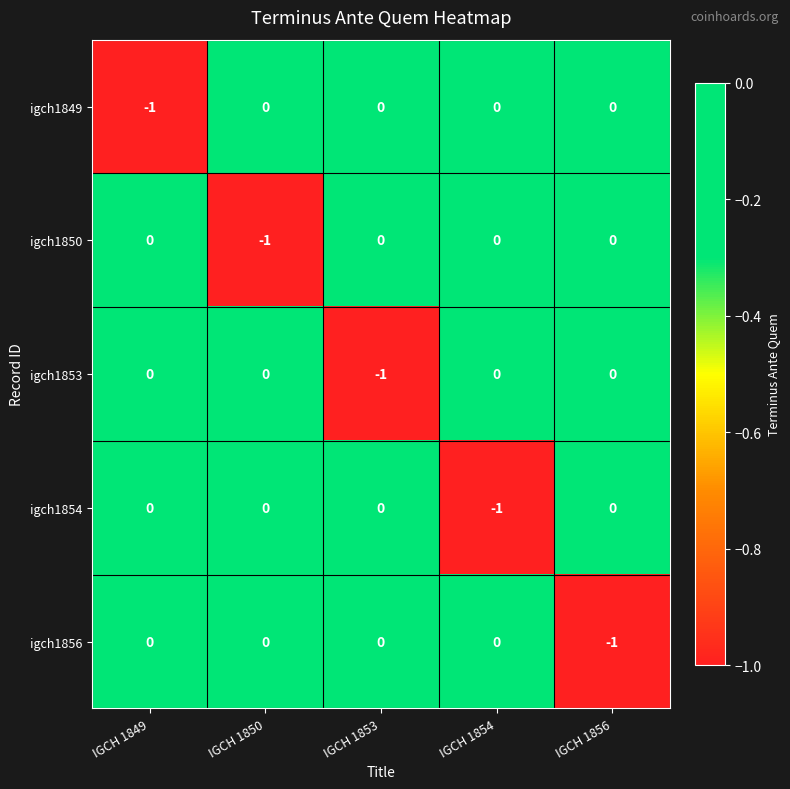

True or false: igch1850 has a value of -1 at IGCH 1850.

True